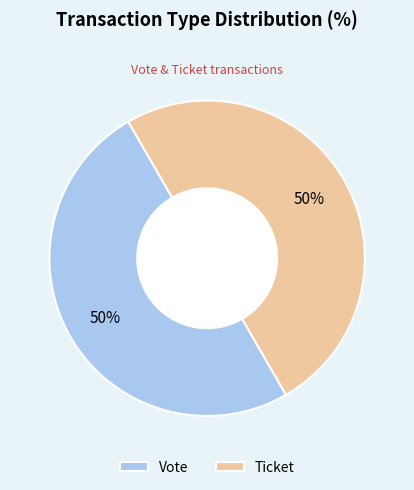

True or false: Ticket accounts for 63% of the total.

False